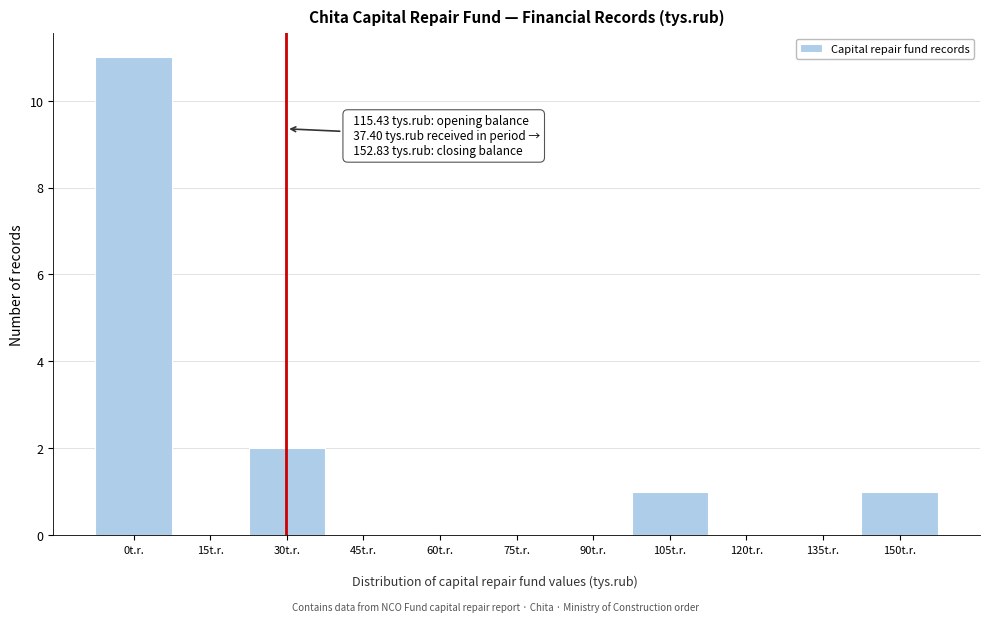

Reading right to left, transcribe all the data shown in this chart.

150t.r.=1	135t.r.=0	120t.r.=0	105t.r.=1	90t.r.=0	75t.r.=0	60t.r.=0	45t.r.=0	30t.r.=2	15t.r.=0	0t.r.=11